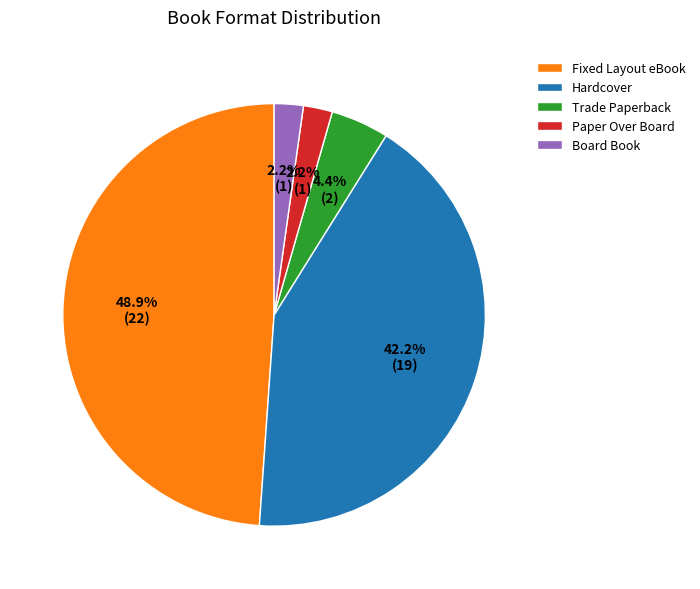

Do Board Book and Fixed Layout eBook together represent more than half of the pie?

Yes